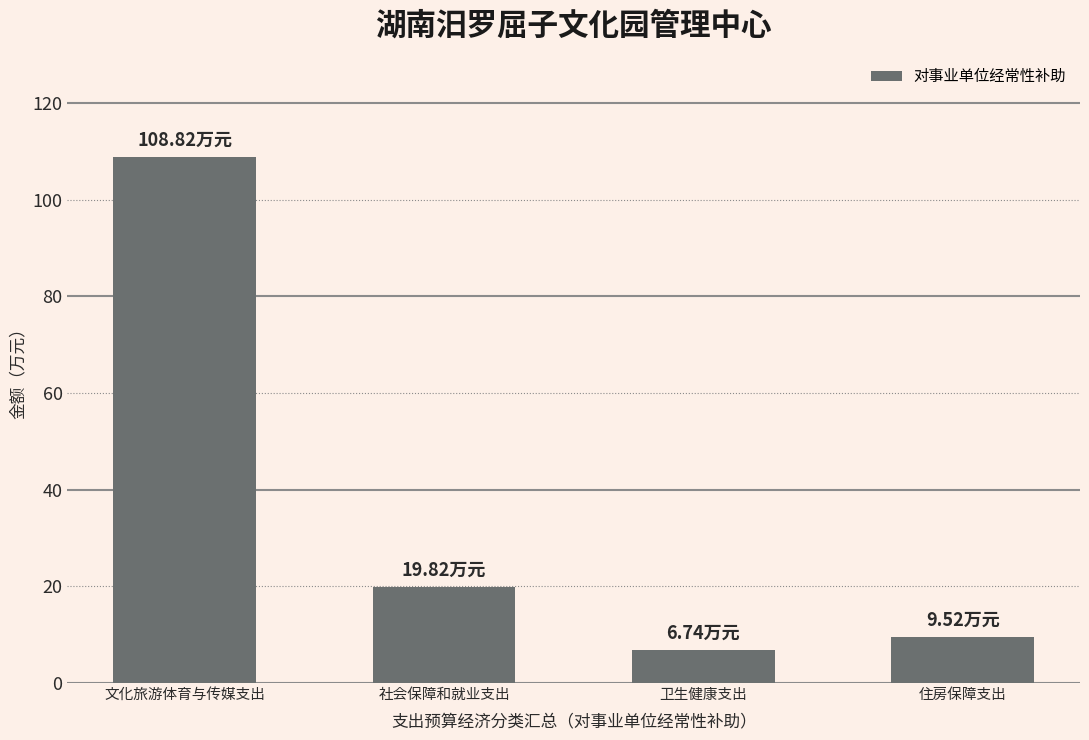

What is the difference between the maximum and minimum values?

102.1